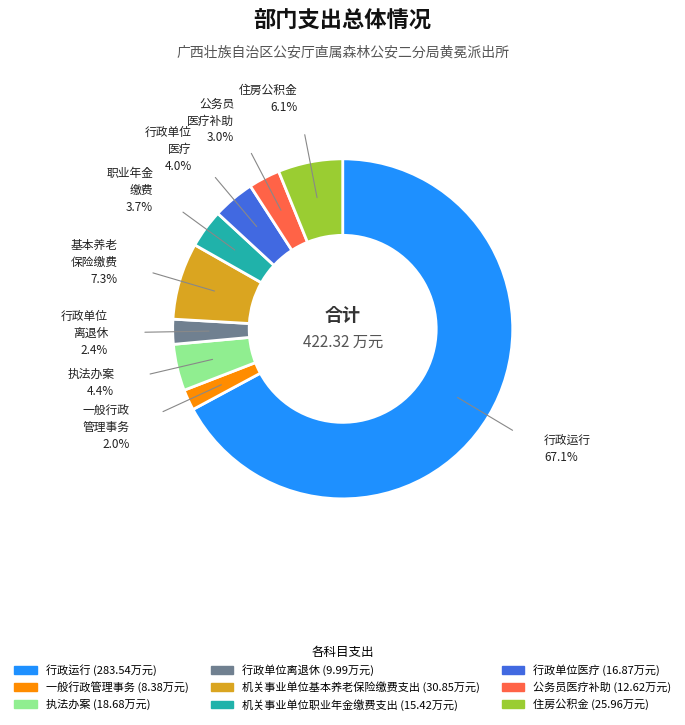

Is there any slice that represents more than half of the pie?

Yes